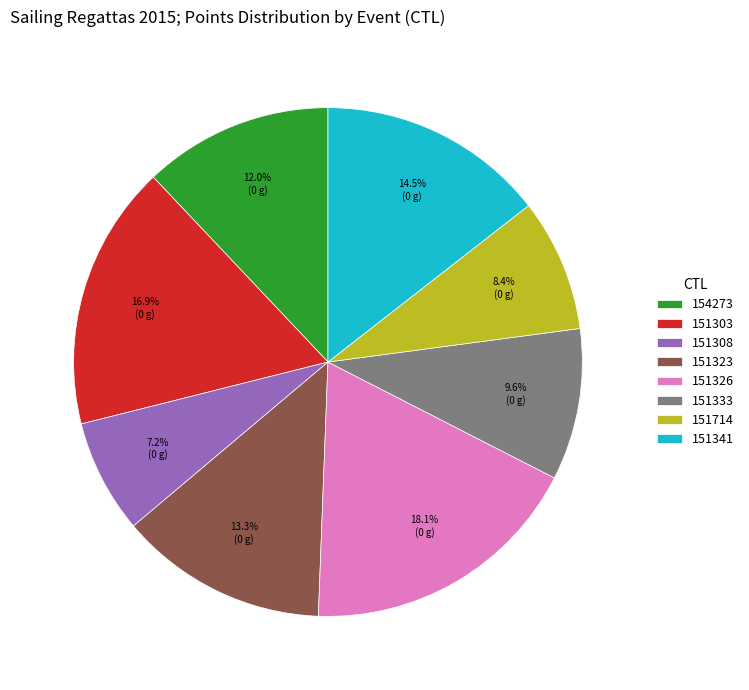

Which slice is the largest?

151326